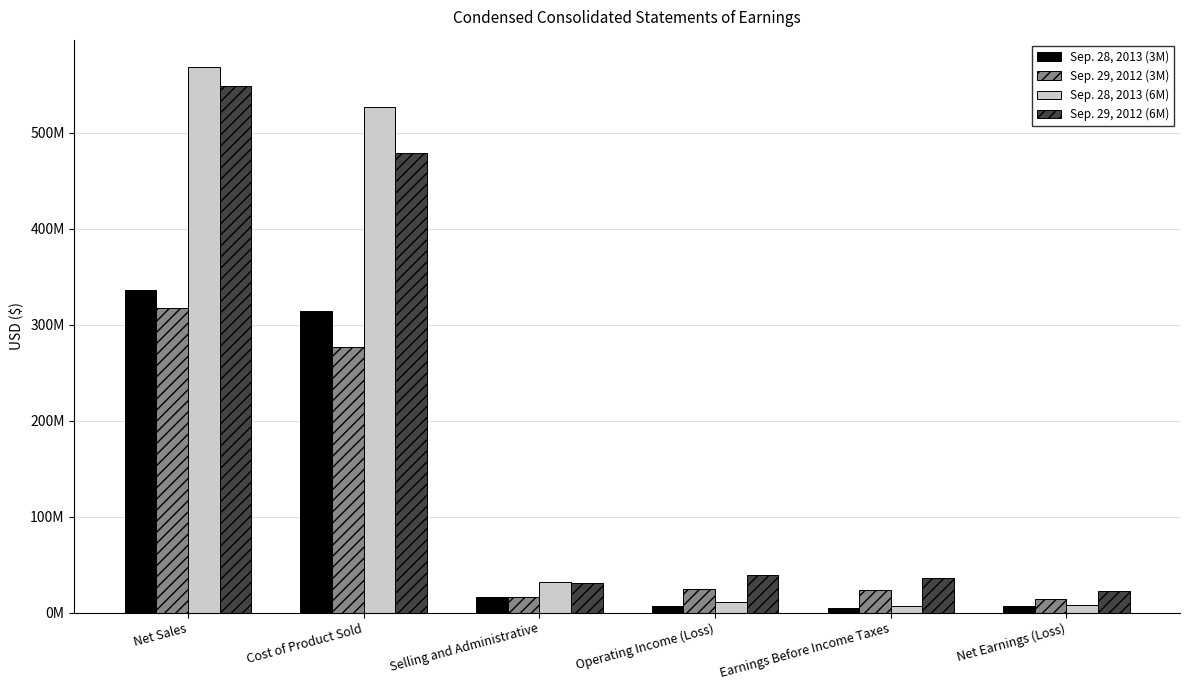

At which label does Sep. 29, 2012 (3M) first exceed 24934000?

Net Sales